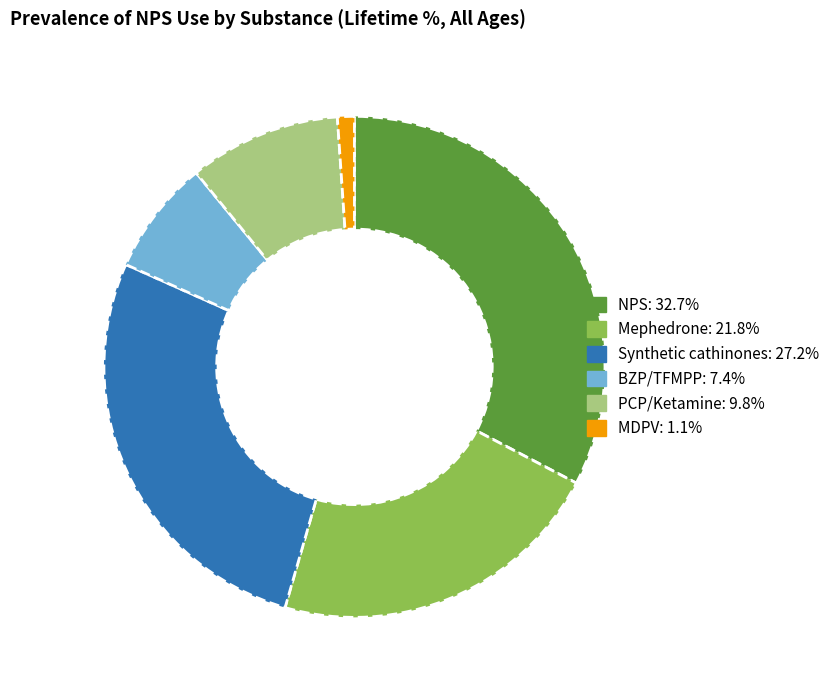

Between PCP/Ketamine and MDPV, which is larger?

PCP/Ketamine